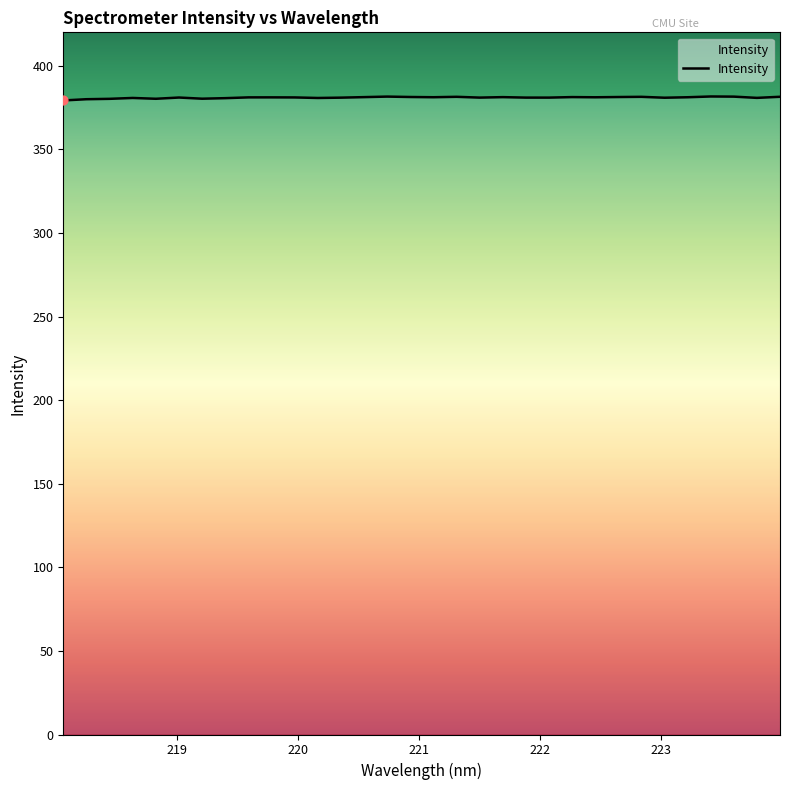

What is the maximum value shown in the chart?

381.6